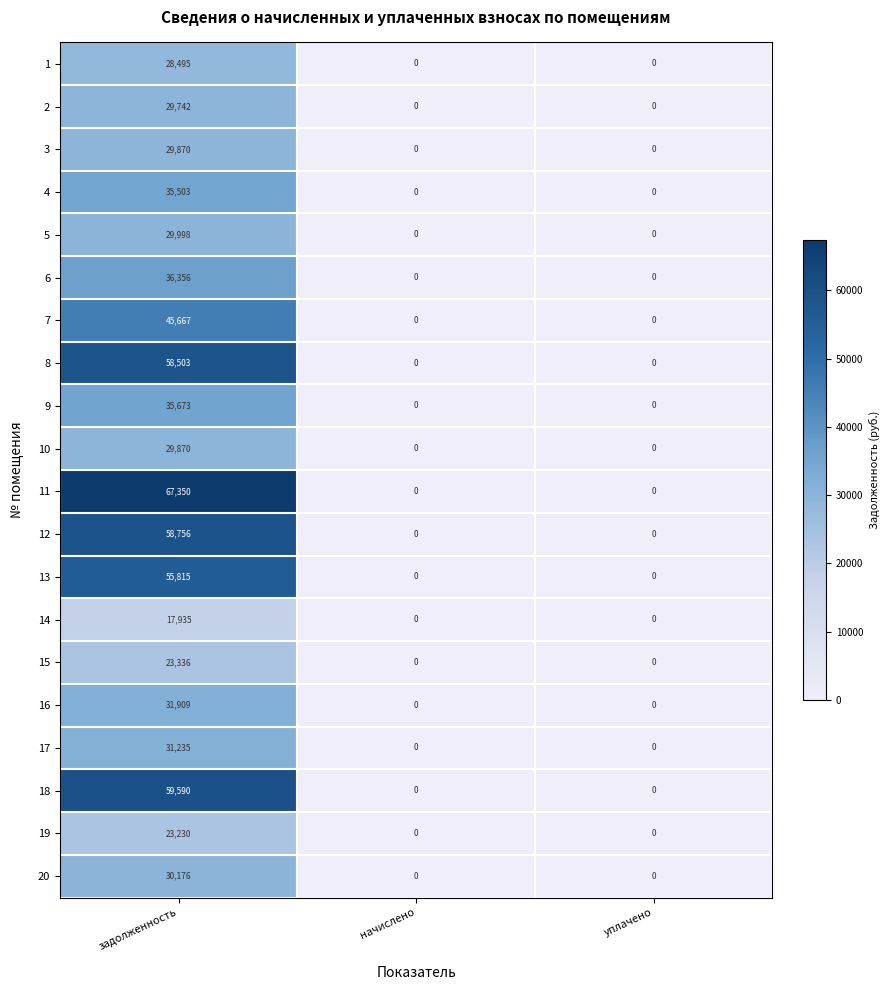

What is the difference between the 3 values at уплачено and задолженность?

29870